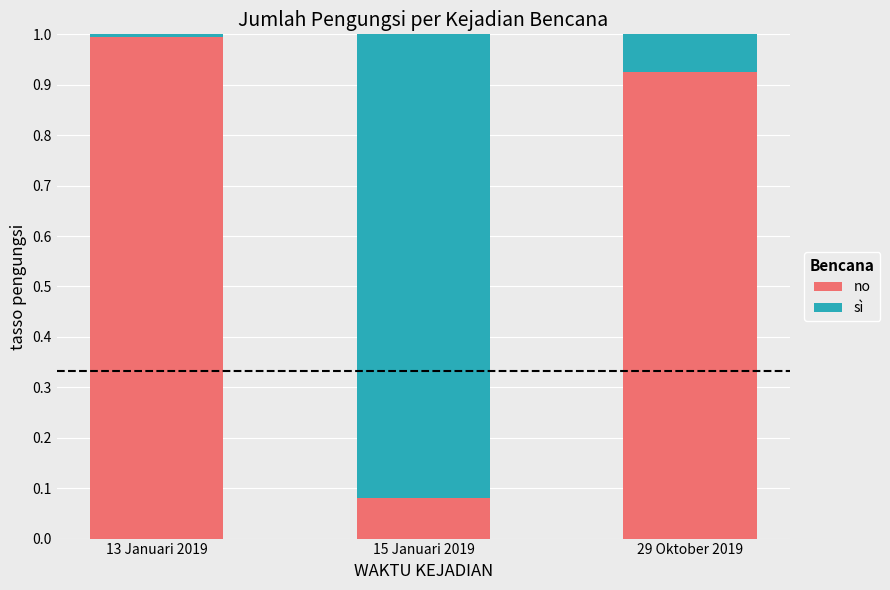

What is the highest value of the no series?

1.0